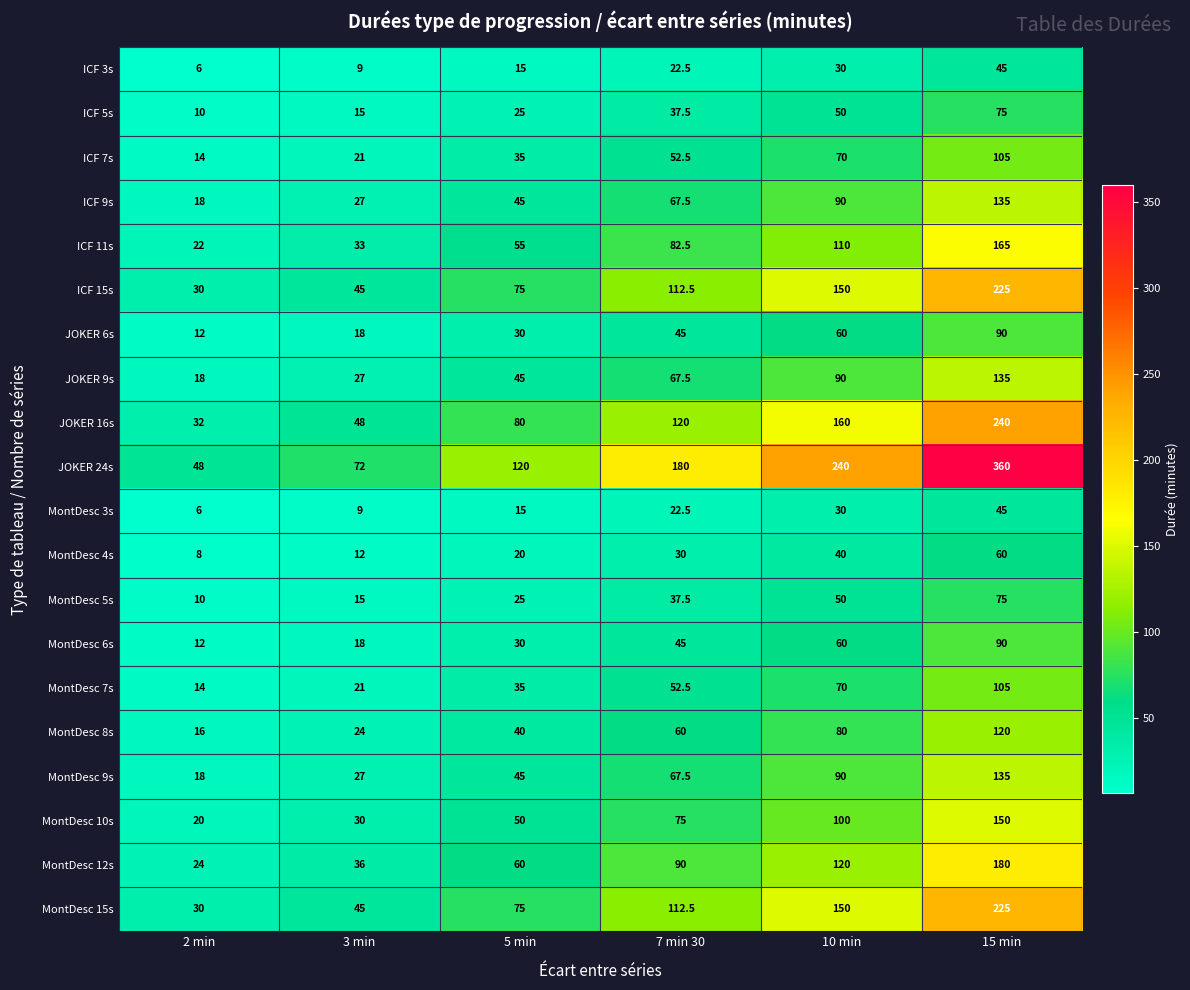

Is it true that JOKER 9s equals 135.0 at 15 min?

True